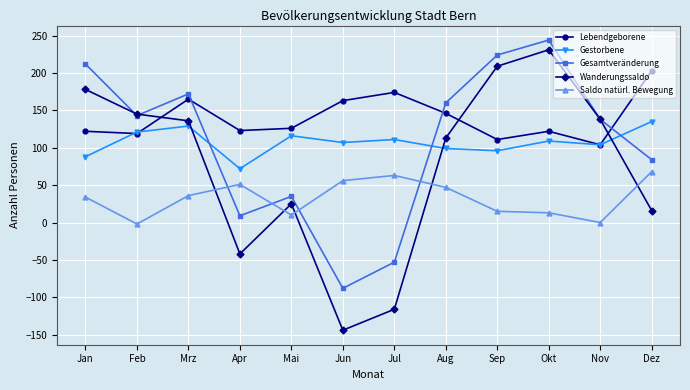

How many lines are shown in the chart?

5